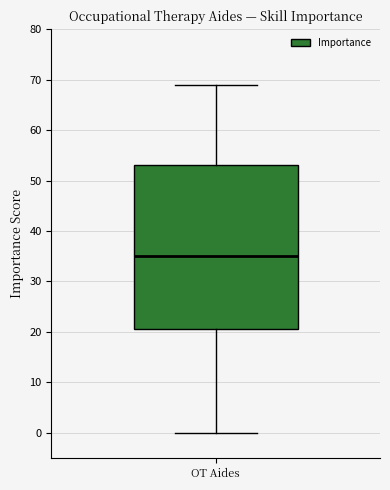

Transcribe this box plot: give where the median line is, the range the box spans, and where the two whiskers end, as read against the y-axis. The values are not printed on the chart, so give them approximately, as read against the axis.

median 35, box 21 to 53, whiskers 0 to 69